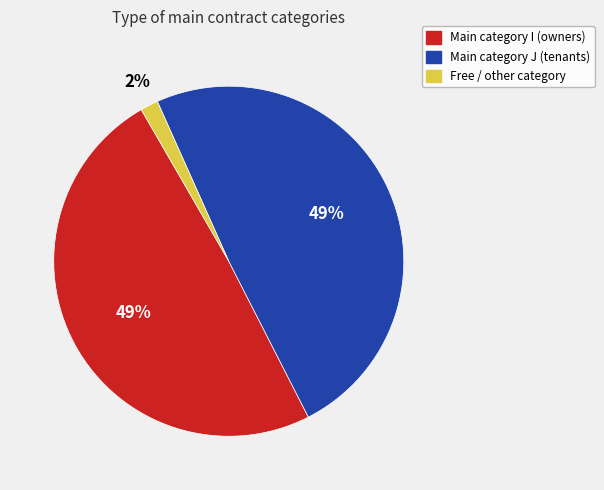

How many slices are in this pie chart?

3